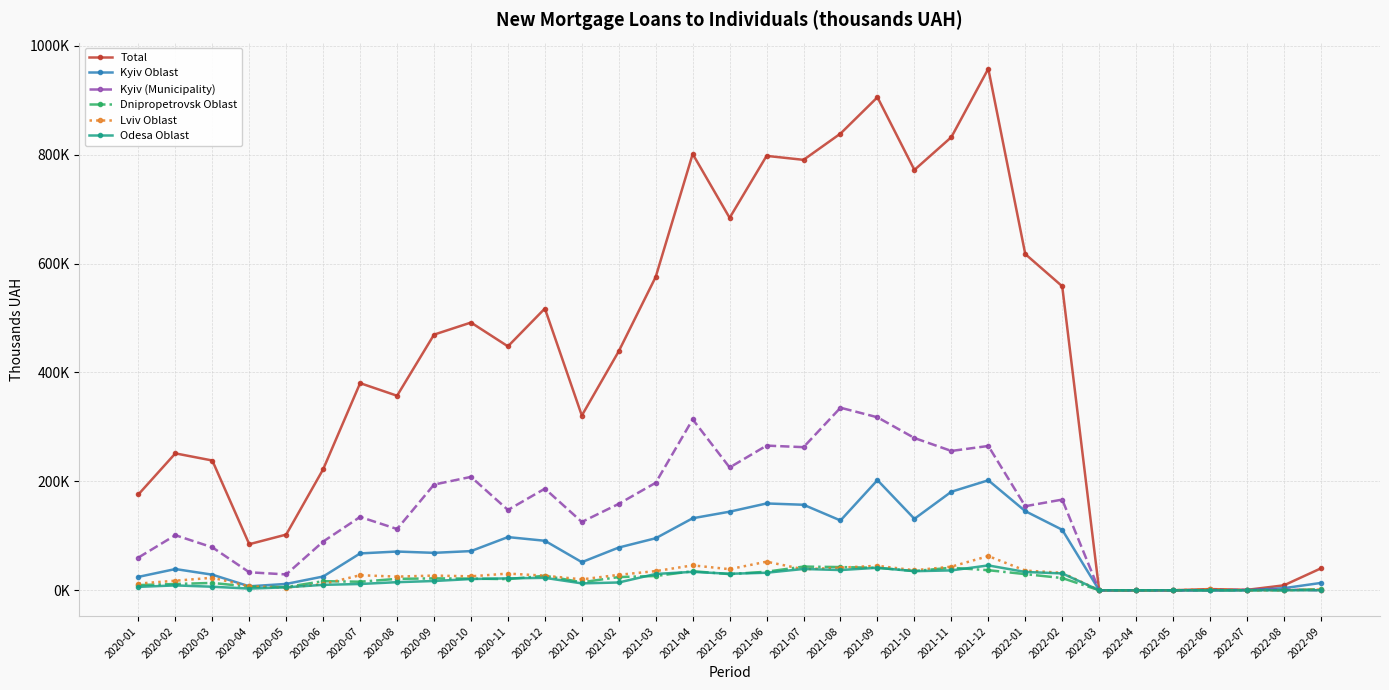

At which category does Odesa Oblast reach its first local peak?

2020-02